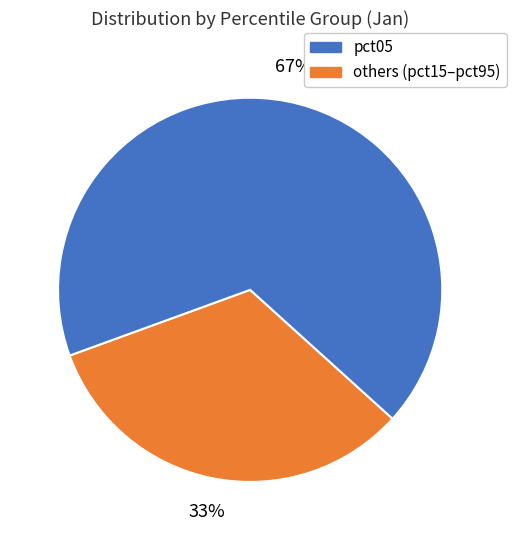

Does others (pct15–pct95) represent more than half of the total?

Yes